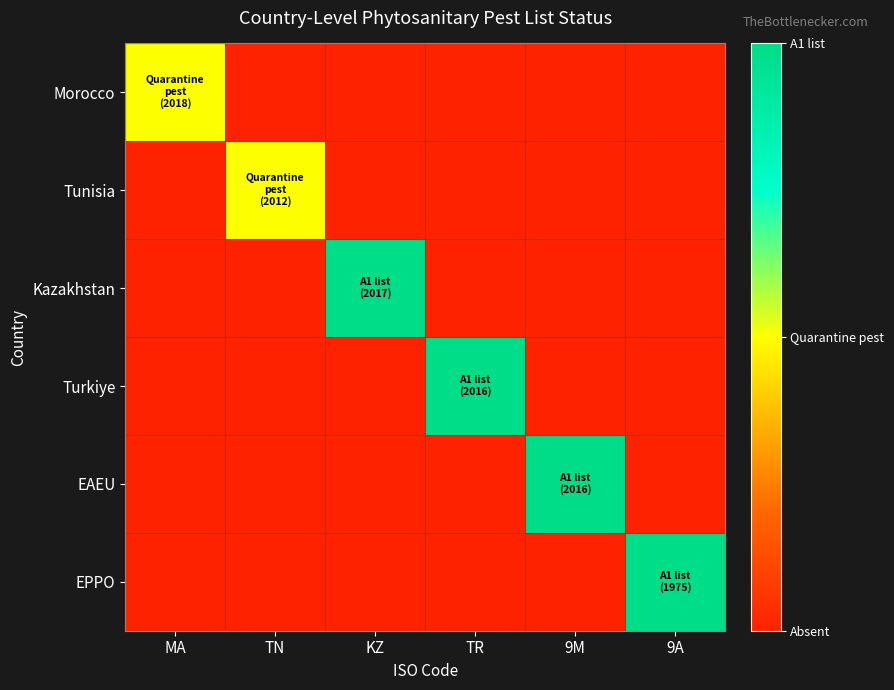

Which series has the widest spread of values?

Kazakhstan